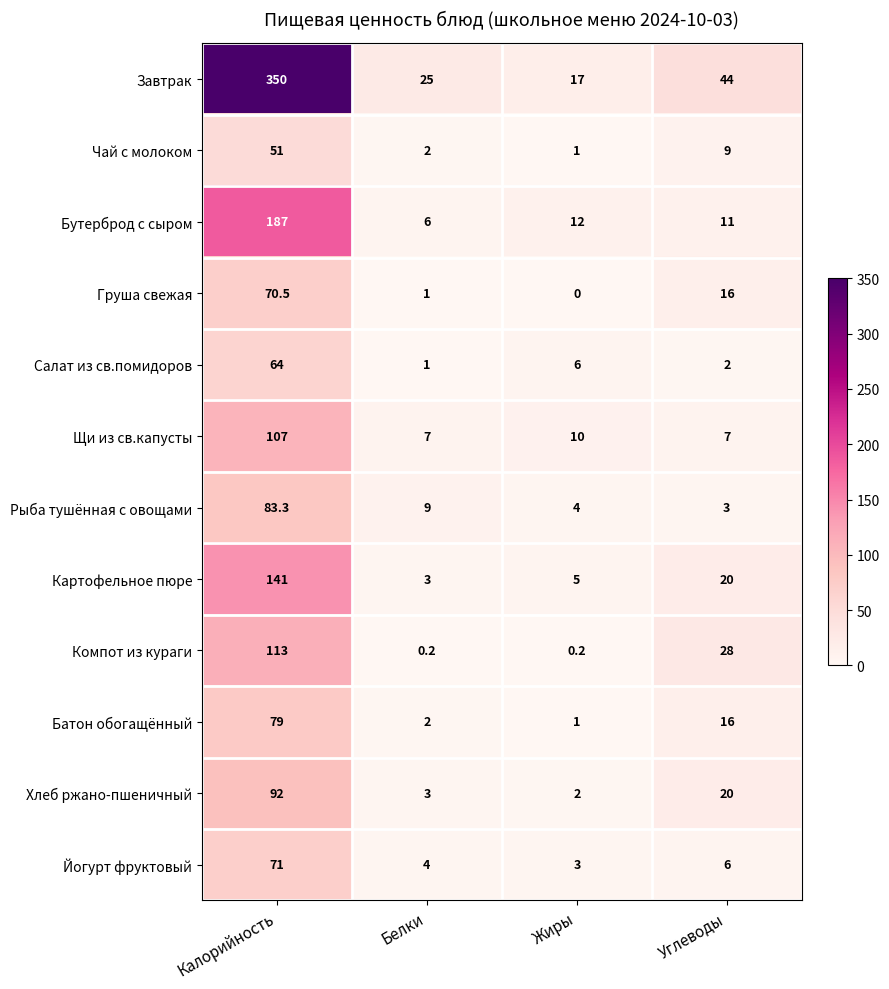

What is the total value across all series at Углеводы?

182.0